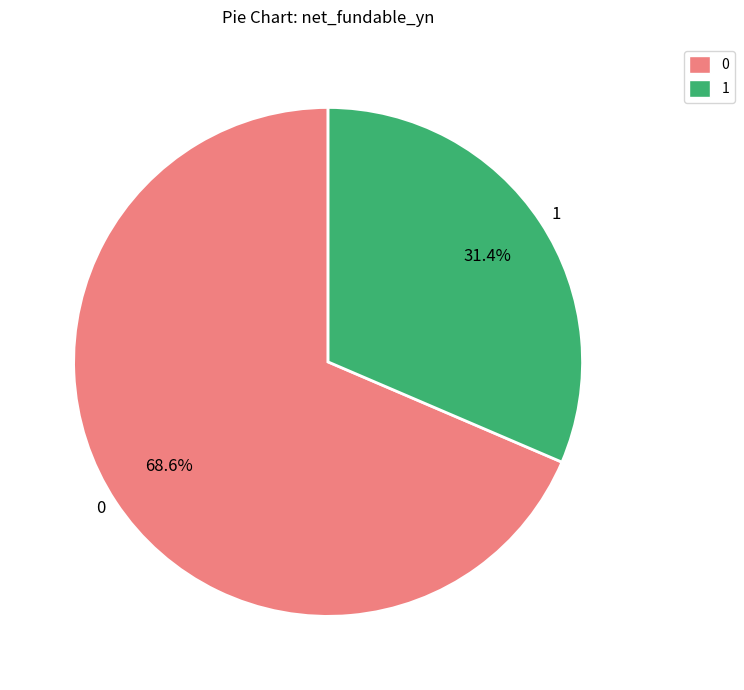

What percentage do 0 and 1 together represent?

100.0%